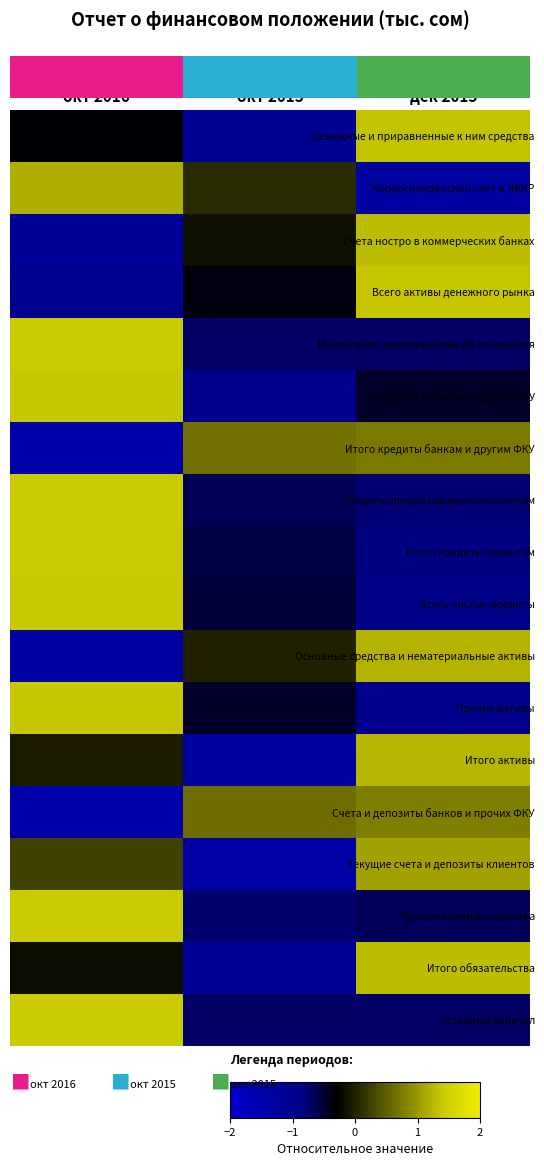

Which series has the largest range (max minus min)?

Основные средства и нематериальные активы